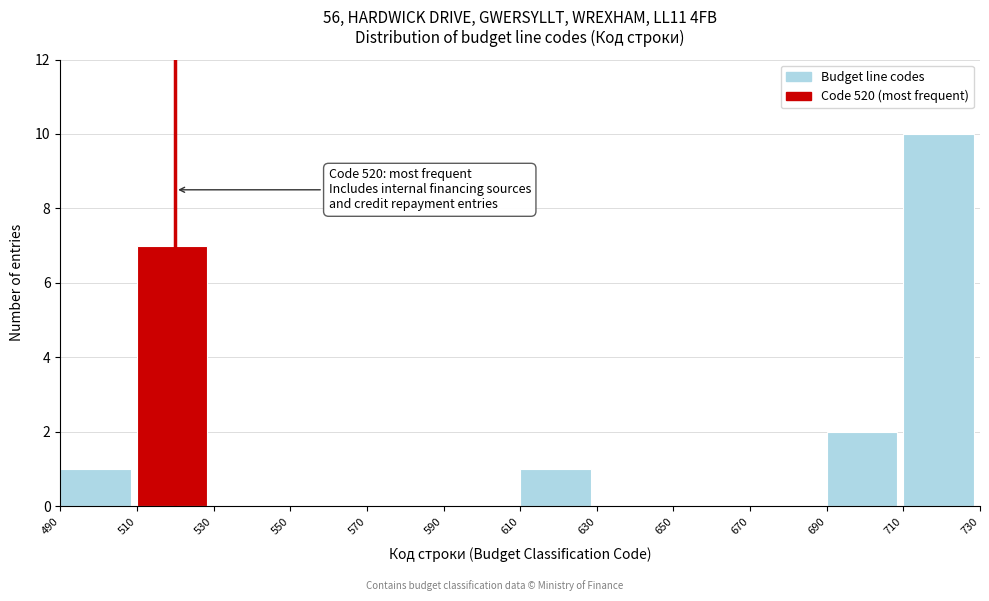

Over which range of the x-axis is the bar tallest?

710 to 730